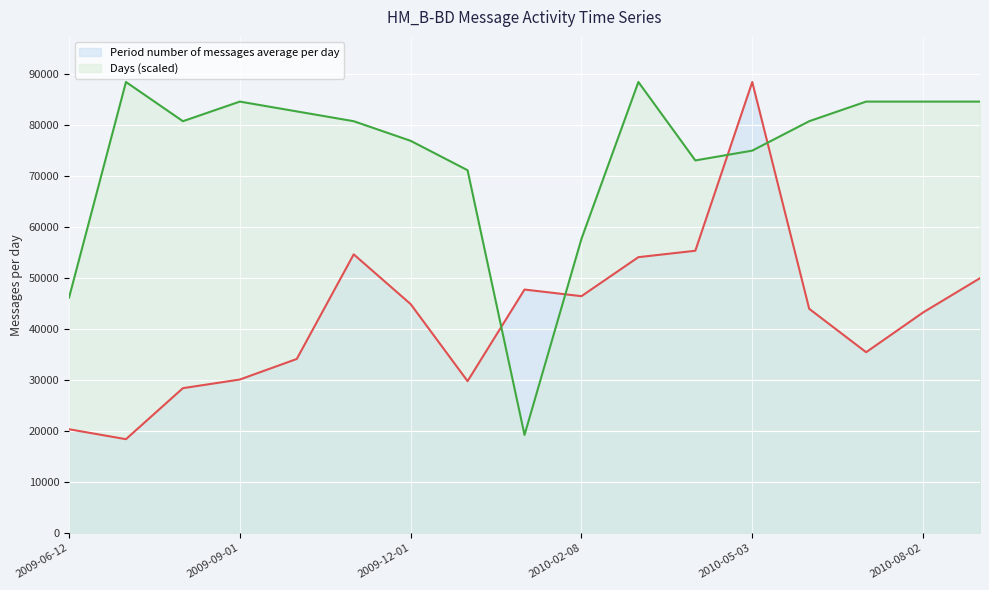

What is the highest value of the Days series?

88413.5